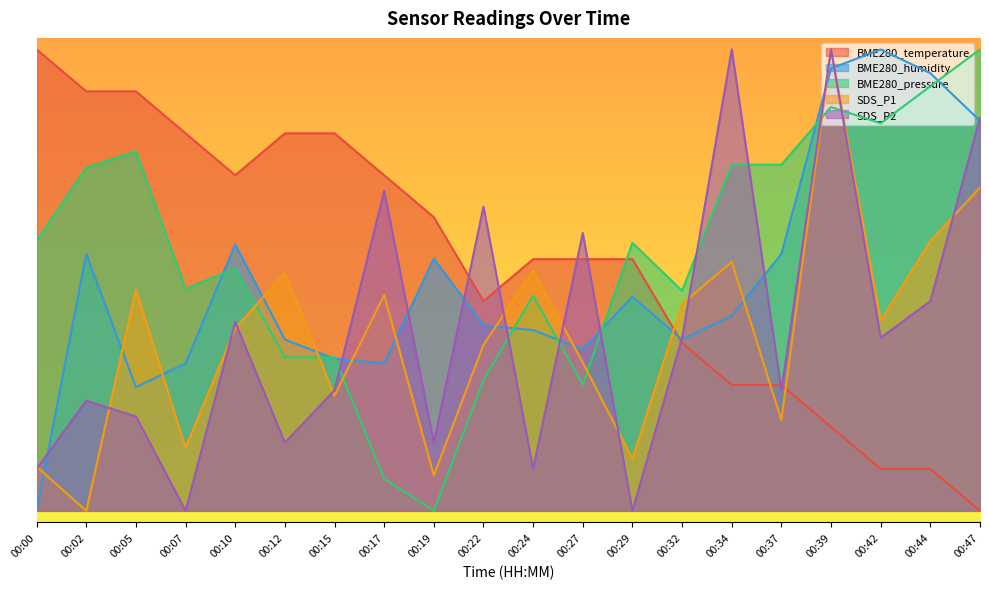

What is the difference between the maximum and minimum values in the BME280_temperature series?

2.0